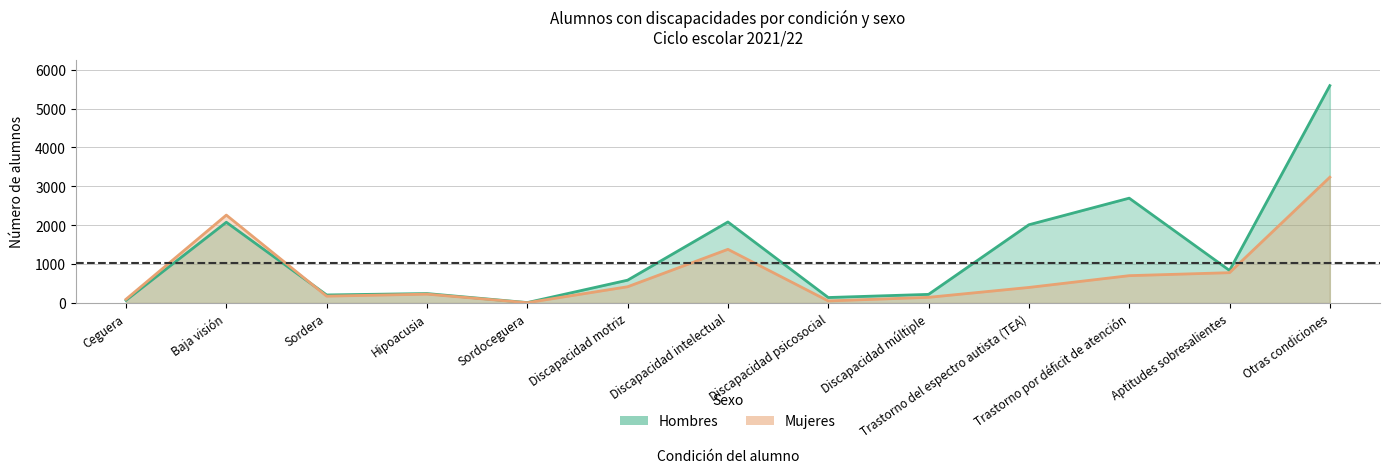

At which label does Mujeres reach its peak?

Otras condiciones